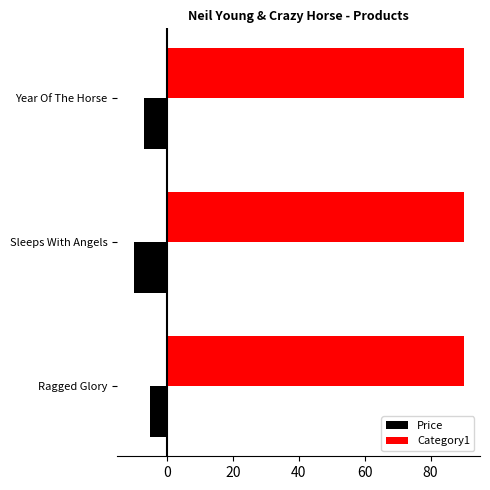

Rank the series by their average value, from lowest to highest.

Price, Category1